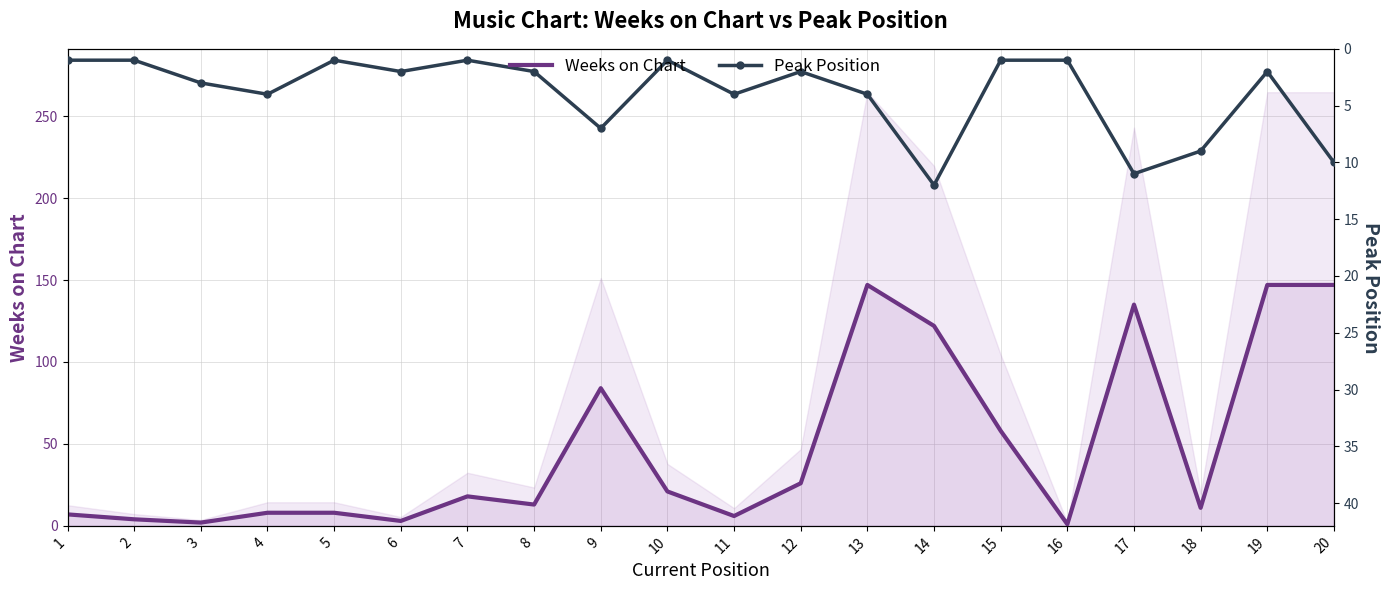

Which series has the largest total across all categories?

Weeks on Chart